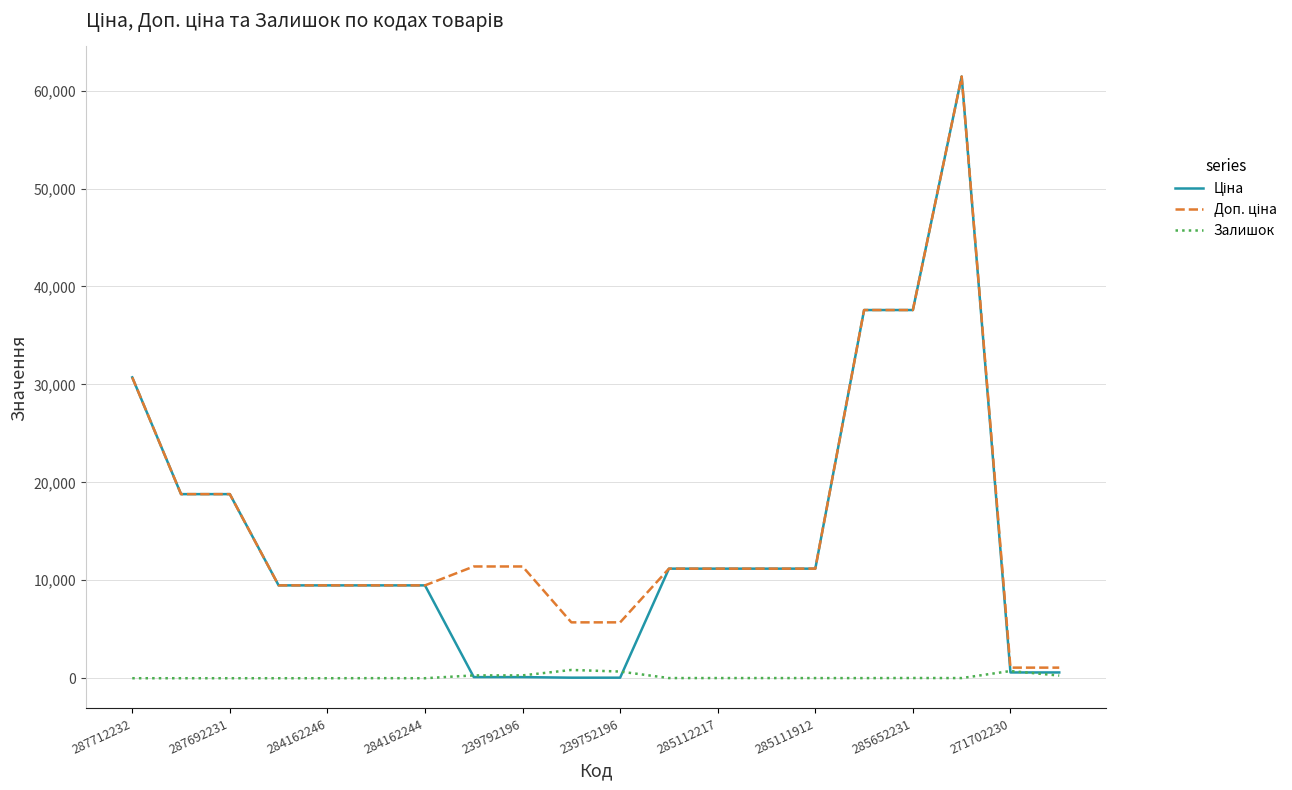

At which category does the chart reach its minimum across all series?

287712232